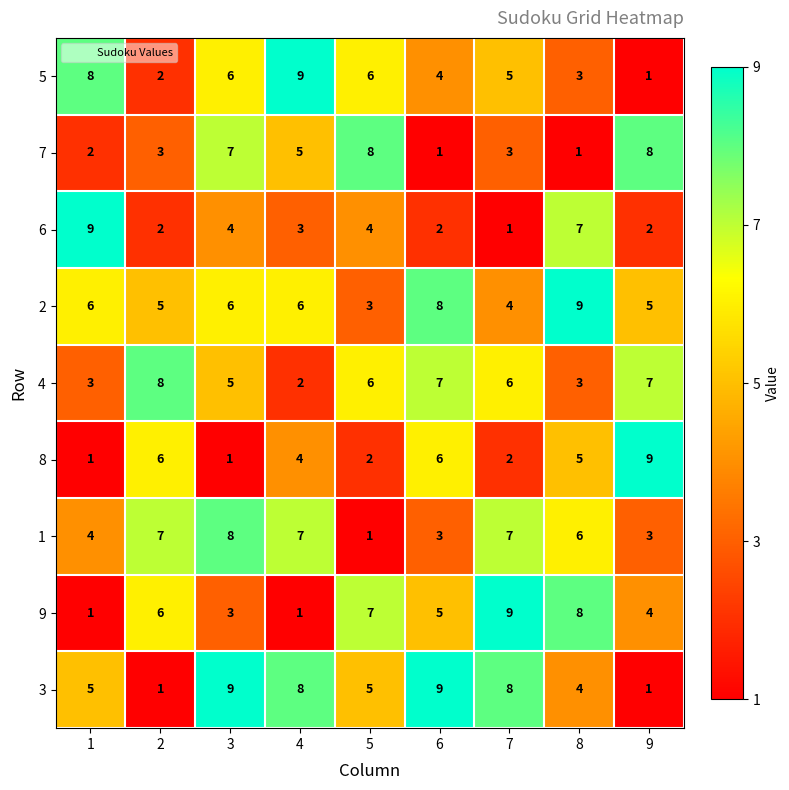

What is the maximum value shown in the chart?

9